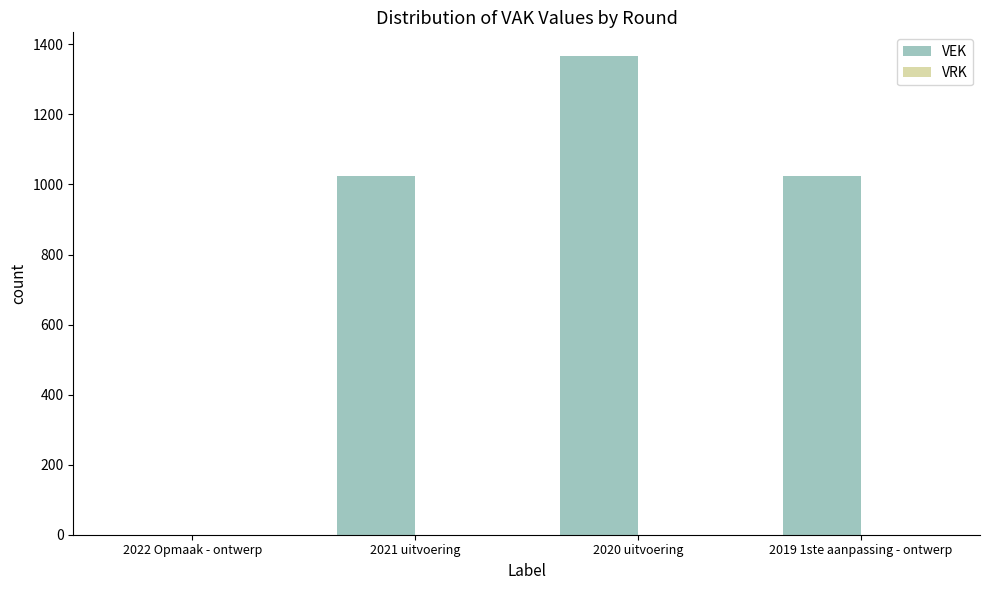

What is the greatest value displayed?

1366